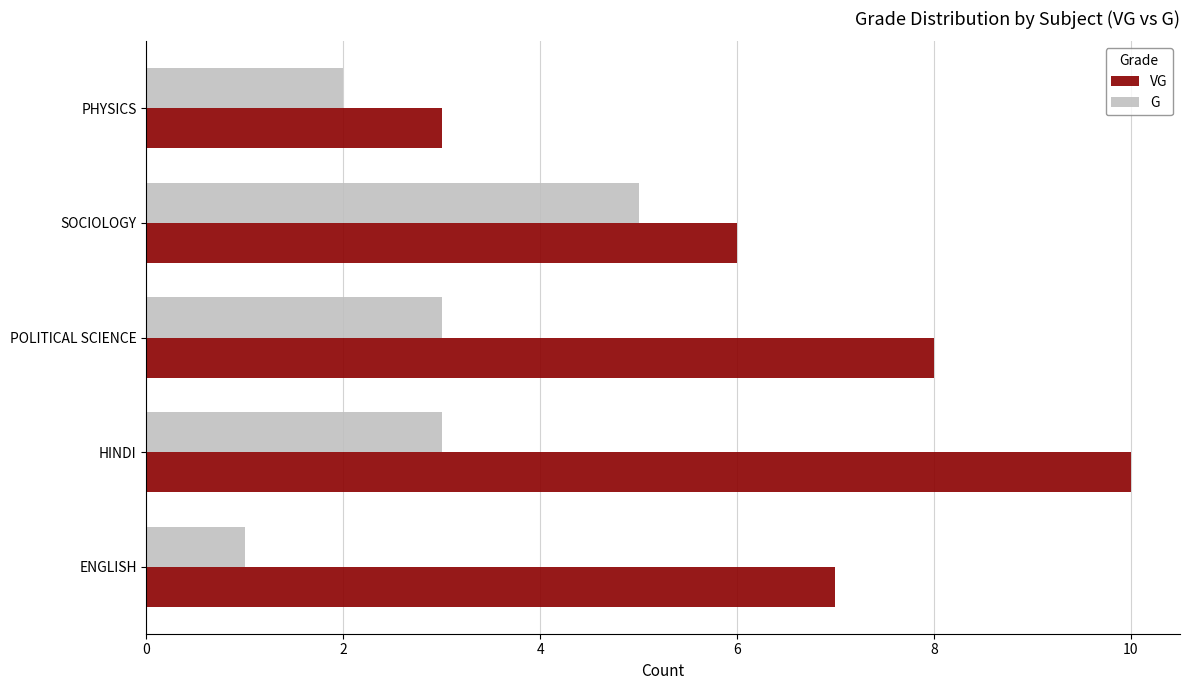

Is it true that G equals 2 at POLITICAL SCIENCE?

False